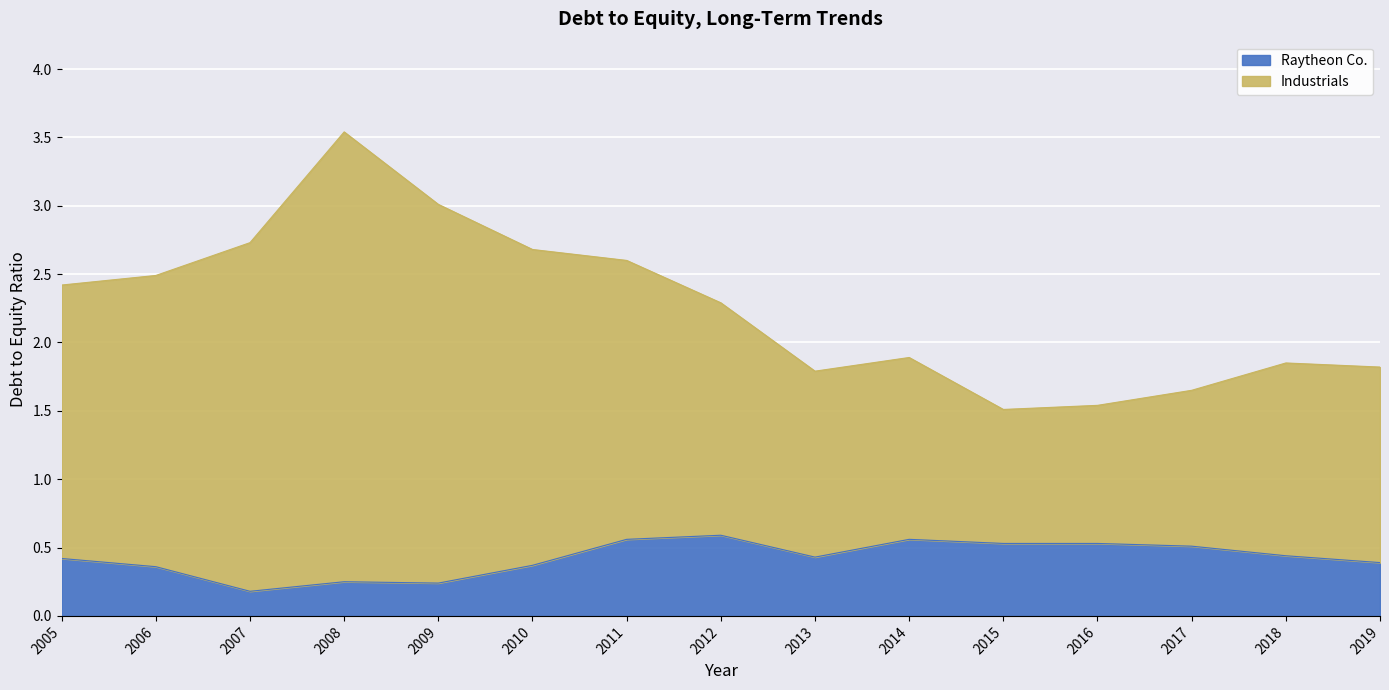

Reading left to right, list all the values displayed in this chart.

Industrials: 2.4	2.5	2.7	3.5	3.0	2.7	2.6	2.3	1.8	1.9	1.5	1.5	1.6	1.9	1.8
Raytheon Co.: 0.4	0.4	0.2	0.2	0.2	0.4	0.6	0.6	0.4	0.6	0.5	0.5	0.5	0.4	0.4